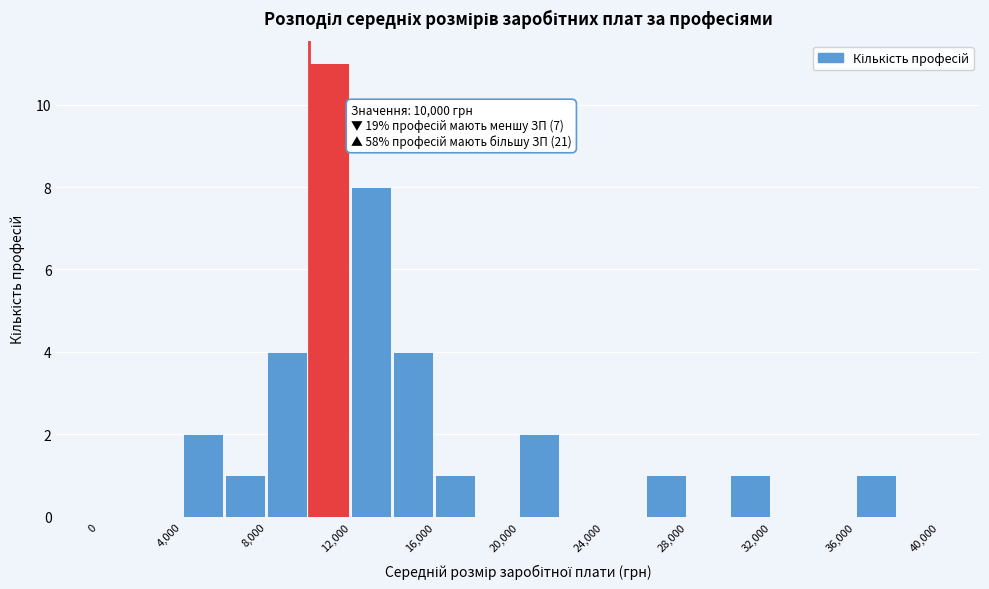

Which range on the x-axis has the tallest bar?

10000 to 12000